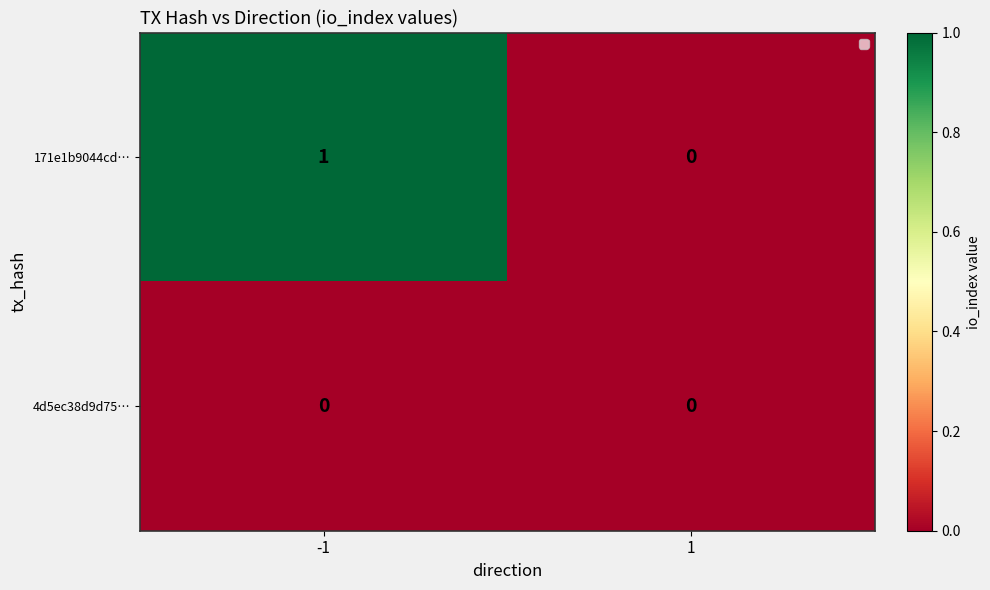

Rank the series by their average value, from lowest to highest.

4d5ec38d9d75…, 171e1b9044cd…